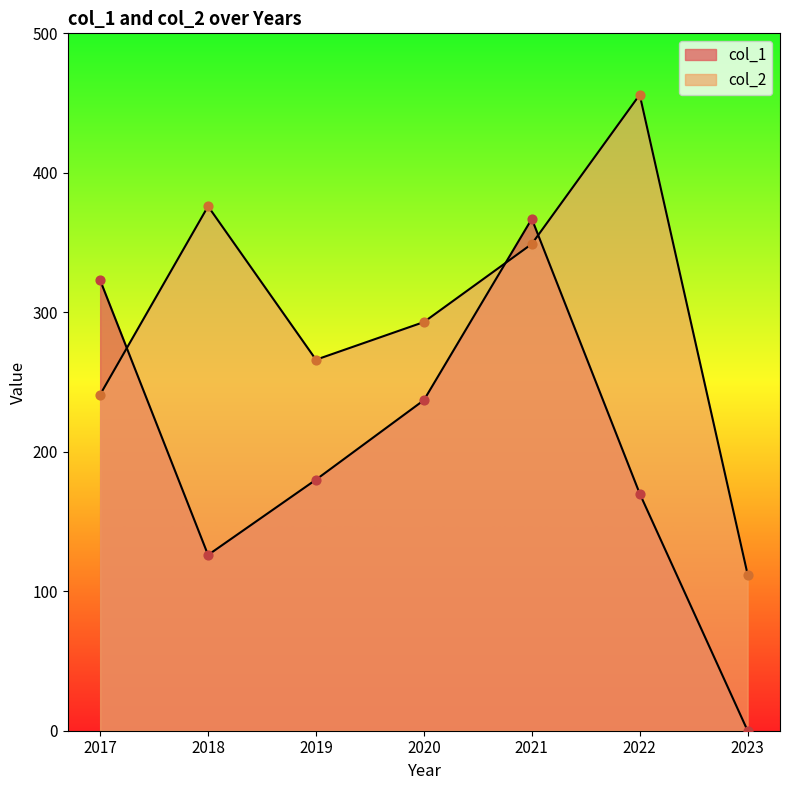

At which category is the sum across all series the highest?

2021